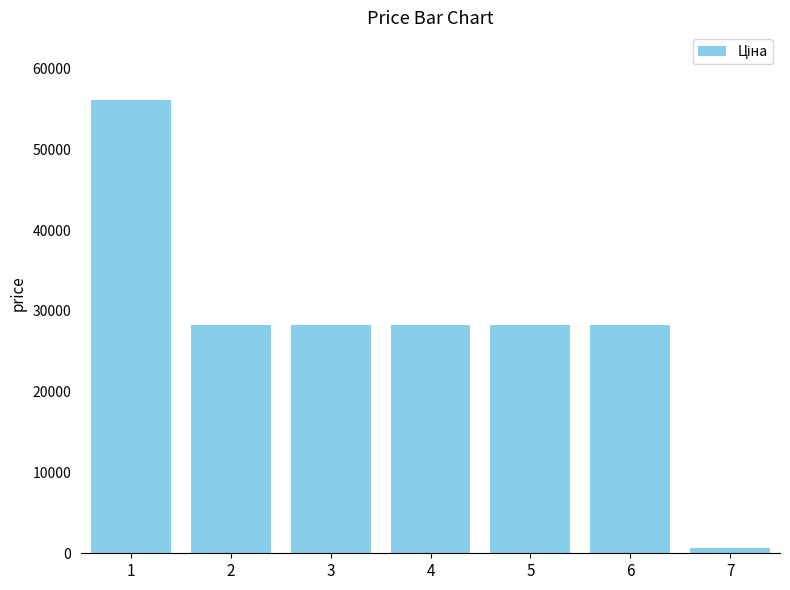

What is the smallest value displayed?

712.0